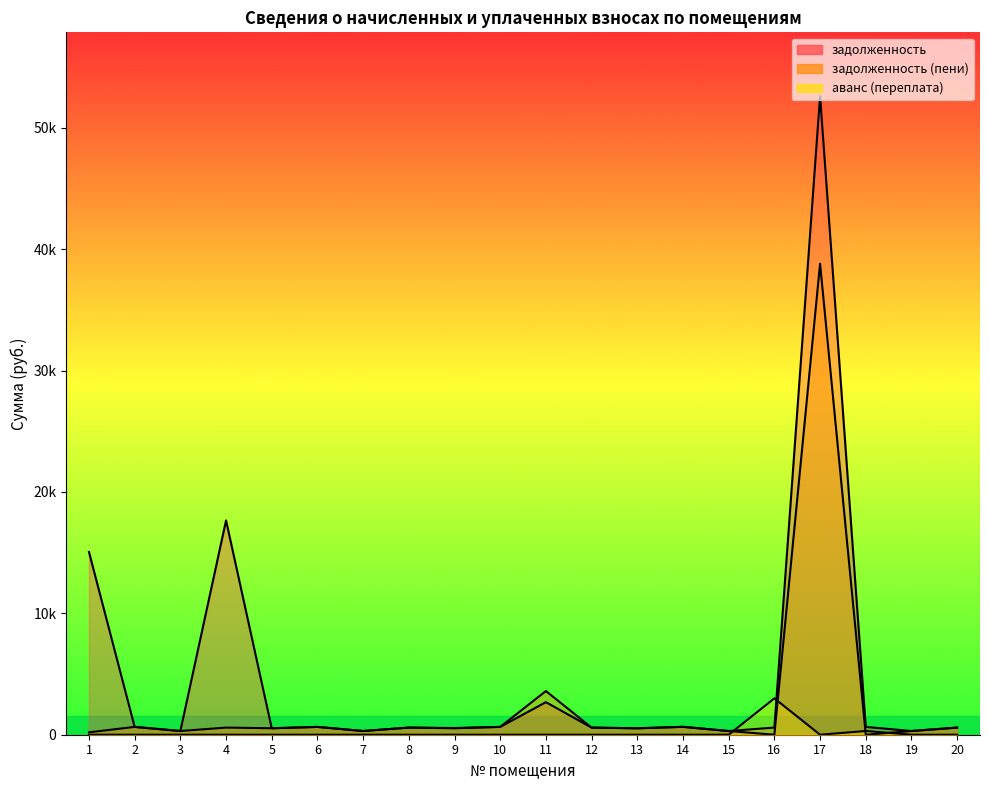

Is it true that задолженность equals 500.2 at 19?

False